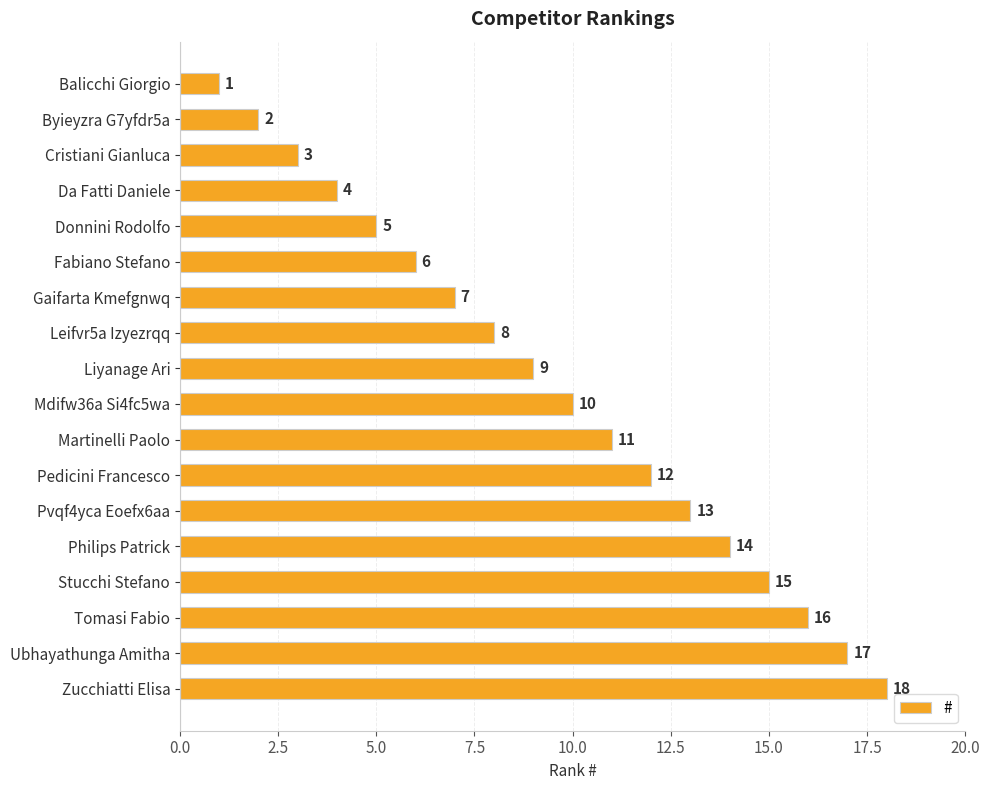

How many data points are less than 10?

9